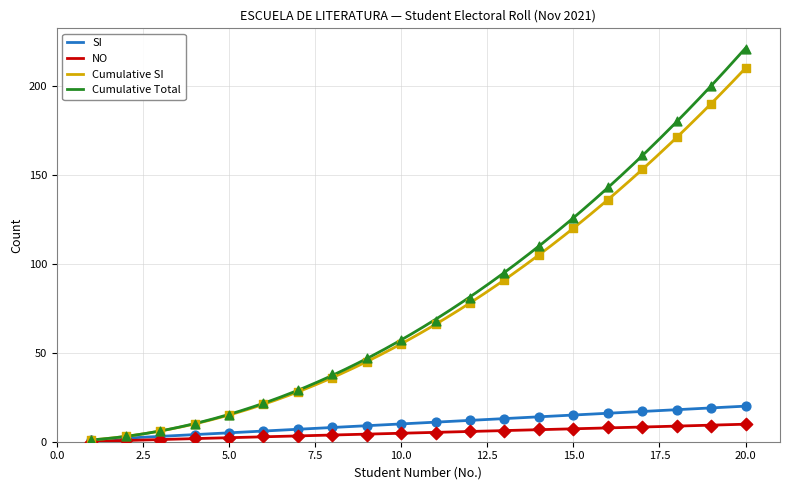

Which series reaches the minimum Y coordinate?

NO